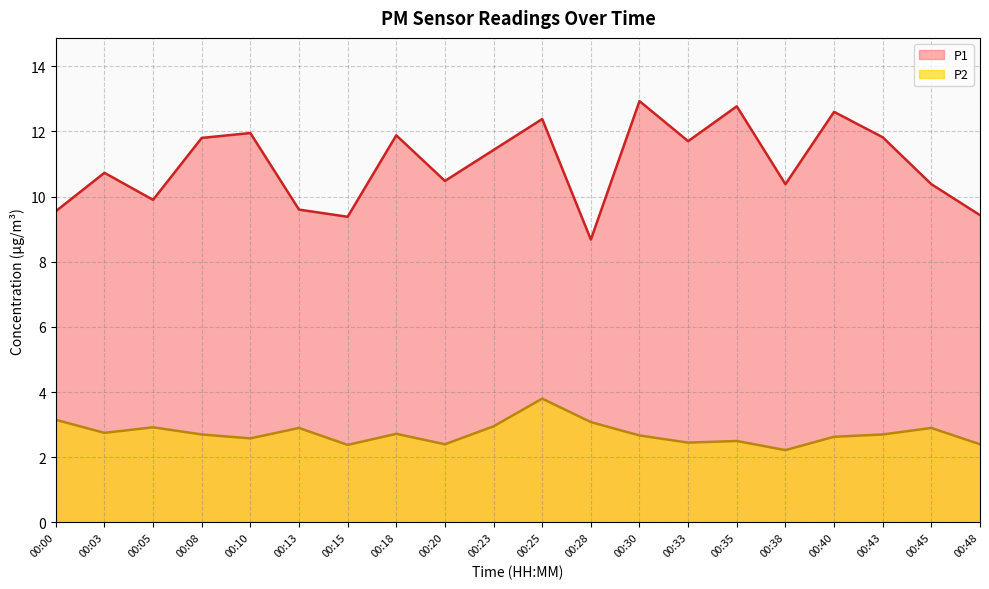

Reading right to left, what are all the values shown in this chart?

P1: 00:48=9.4	00:45=10.4	00:43=11.8	00:40=12.6	00:38=10.4	00:35=12.8	00:33=11.7	00:30=12.9	00:28=8.7	00:25=12.4	00:23=11.4	00:20=10.5	00:18=11.9	00:15=9.4	00:13=9.6	00:10=11.9	00:08=11.8	00:05=9.9	00:03=10.7	00:00=9.6
P2: 00:48=2.4	00:45=2.9	00:43=2.7	00:40=2.6	00:38=2.2	00:35=2.5	00:33=2.5	00:30=2.7	00:28=3.1	00:25=3.8	00:23=3.0	00:20=2.4	00:18=2.7	00:15=2.4	00:13=2.9	00:10=2.6	00:08=2.7	00:05=2.9	00:03=2.8	00:00=3.1